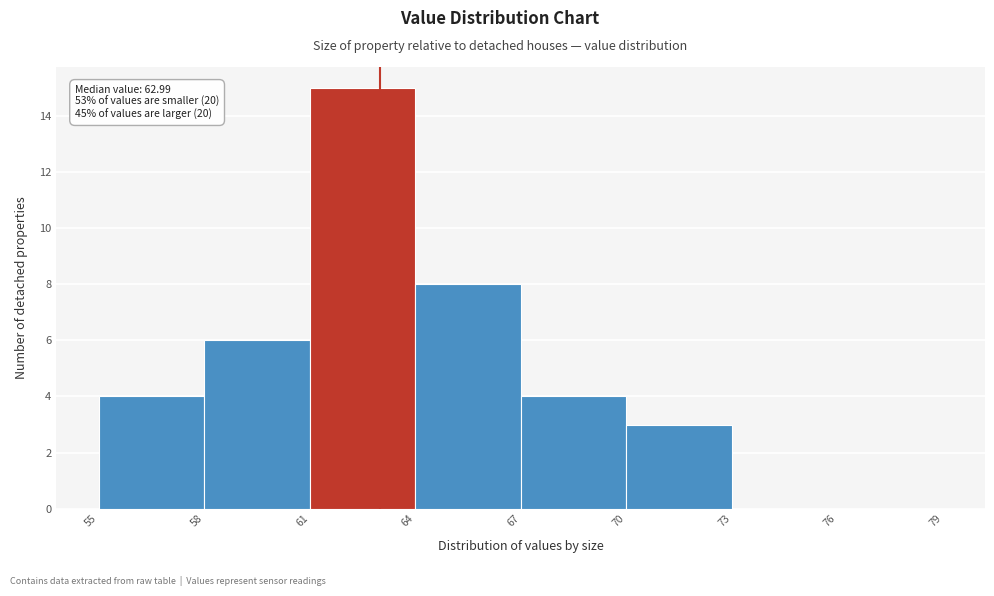

Which range on the x-axis has the tallest bar?

61 to 64